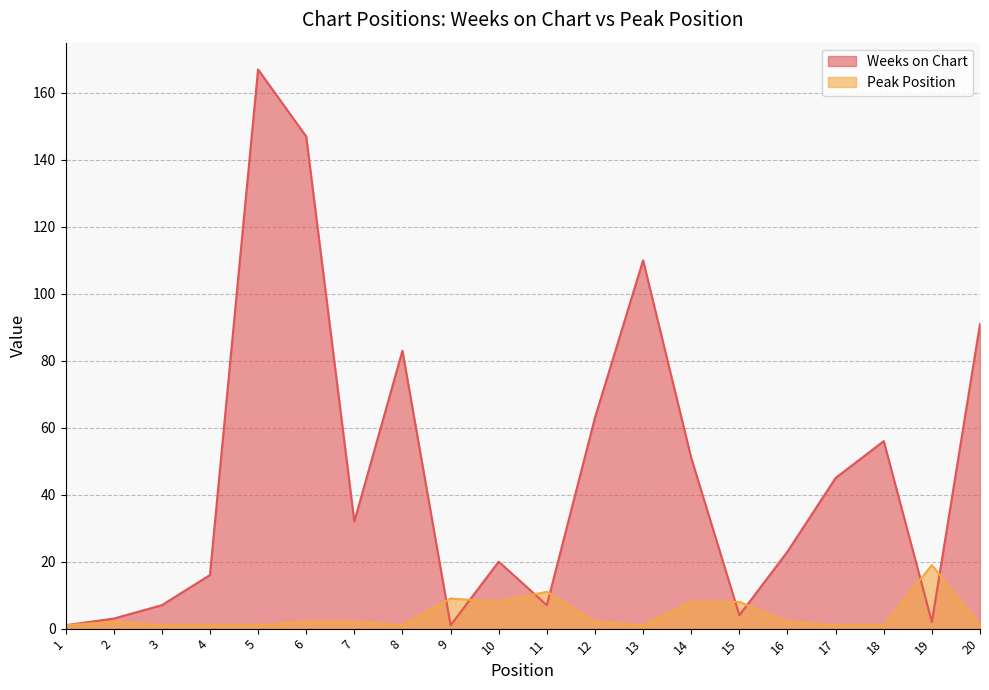

In Peak Position, how many points are higher than both neighbors (excluding endpoints)?

4